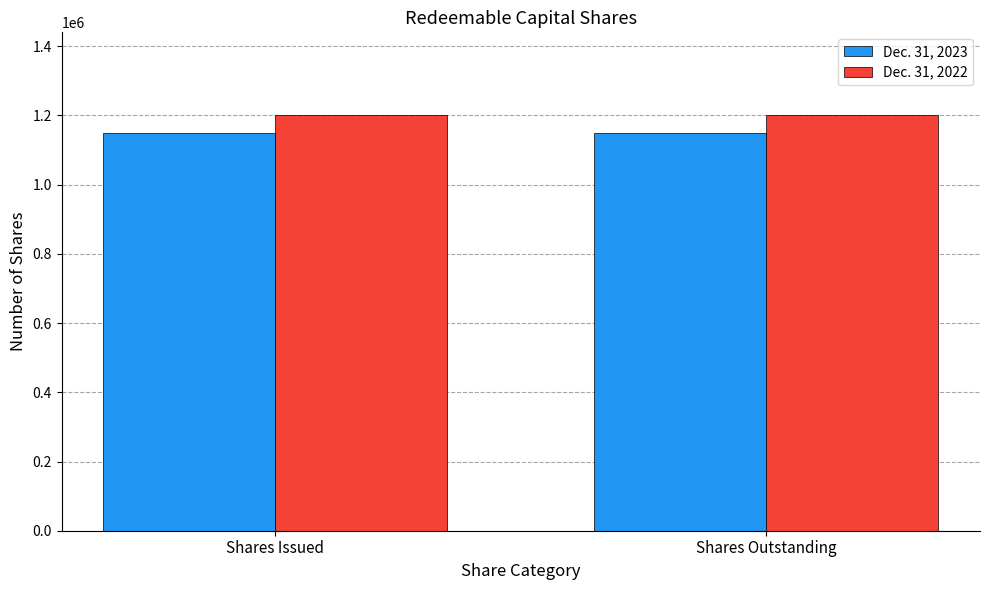

What is the maximum value shown in the chart?

1200000